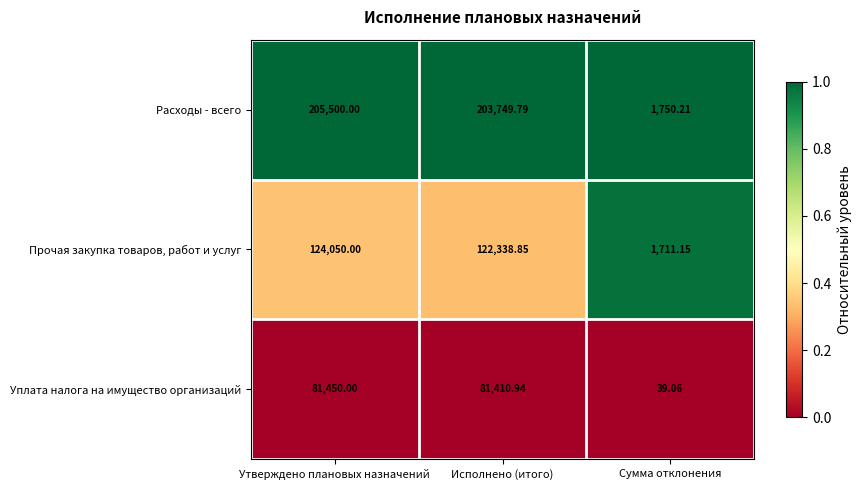

List the series in order of their overall mean, highest first.

Расходы - всего, Прочая закупка товаров, работ и услуг, Уплата налога на имущество организаций